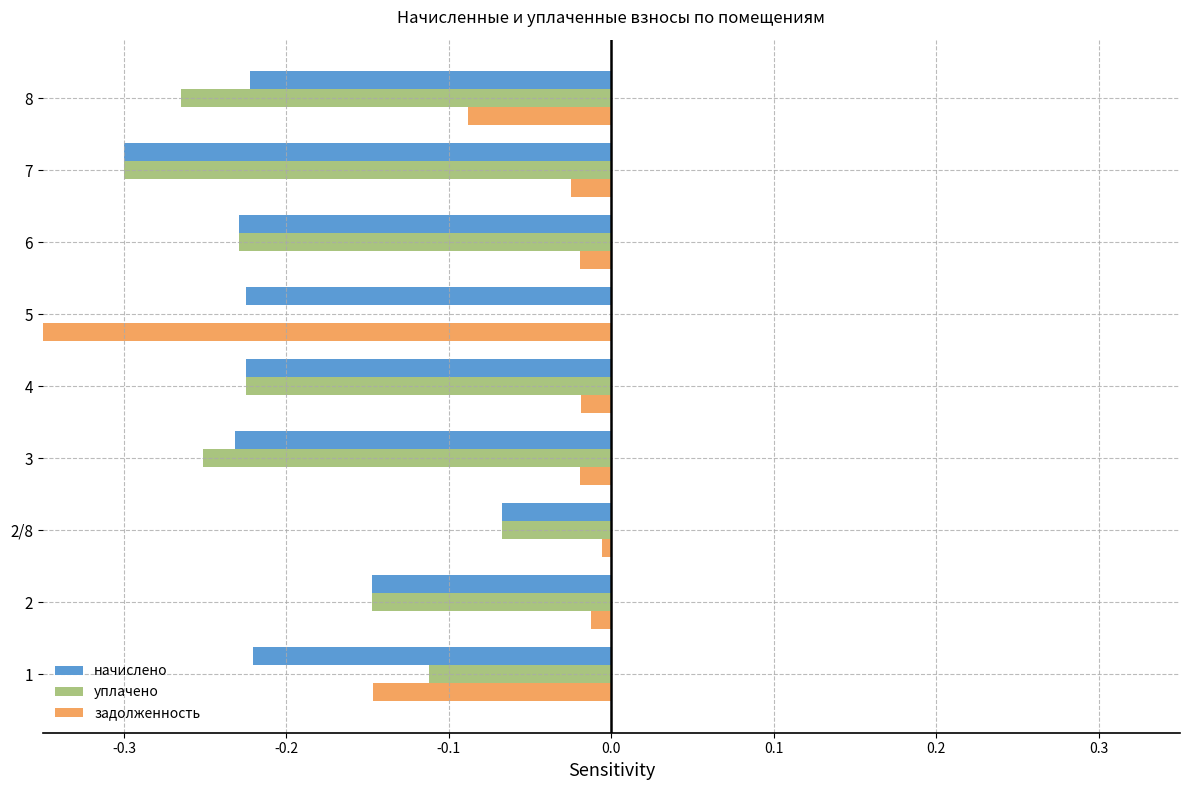

Which series changed the most between 2/8 and 5?

задолженность